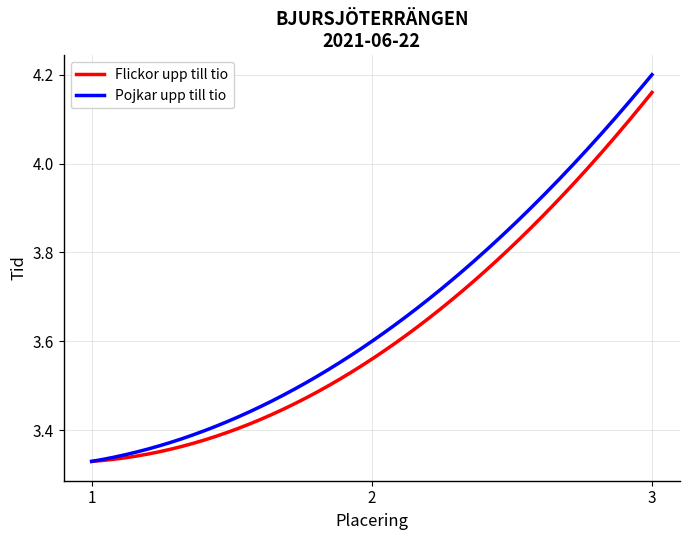

What are all the series names shown in the legend?

Flickor upp till tio, Pojkar upp till tio